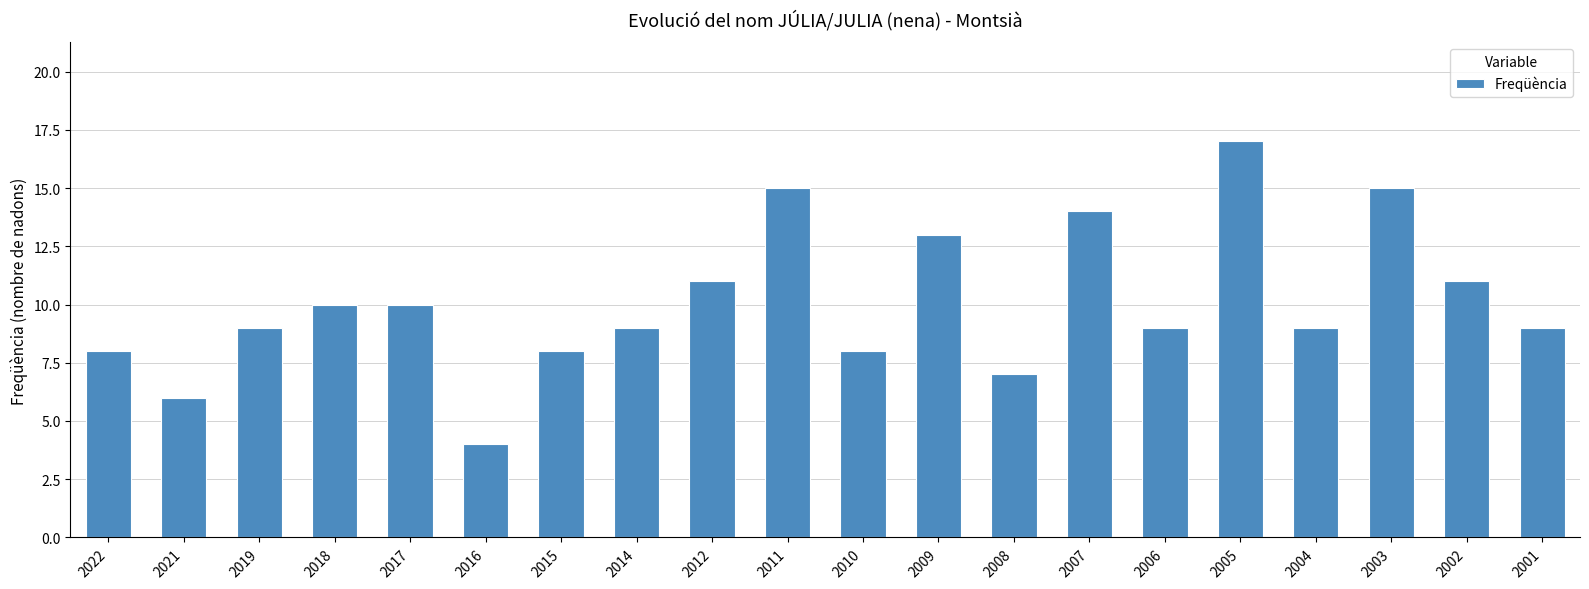

Does the chart contain stacked bars?

No